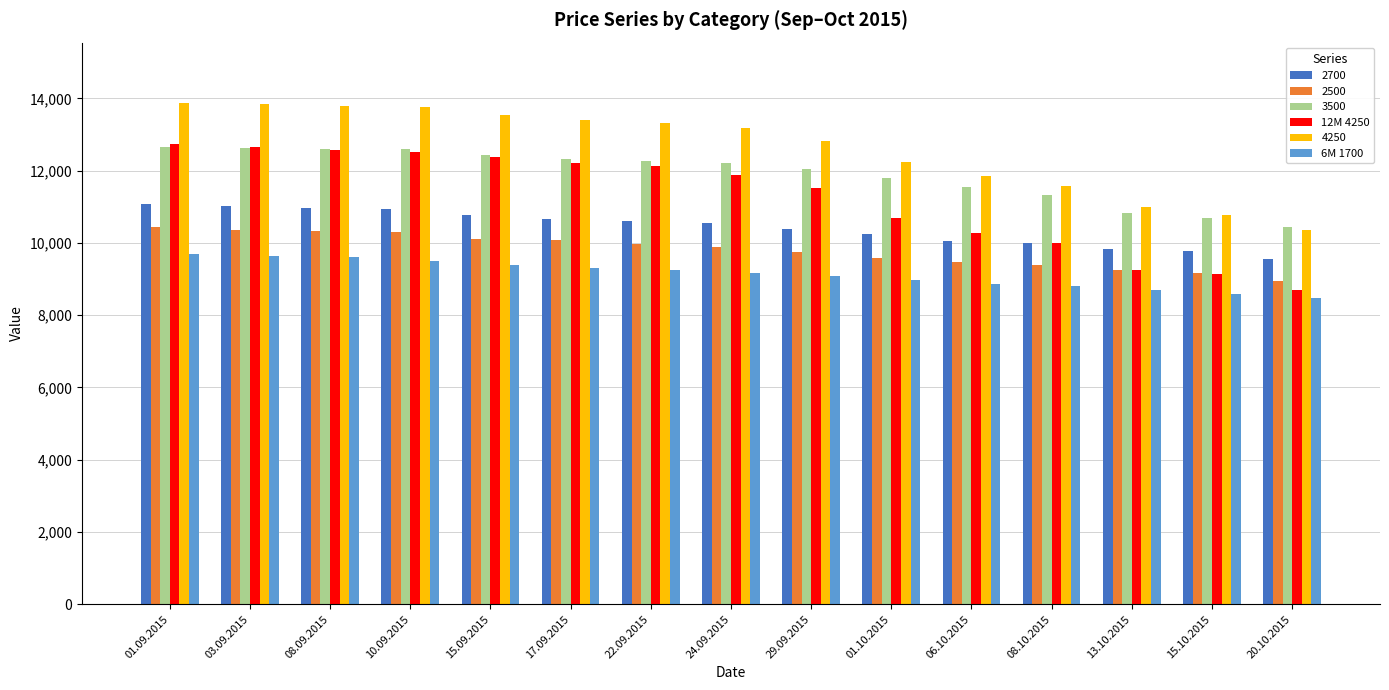

How many bars are there in total?

90